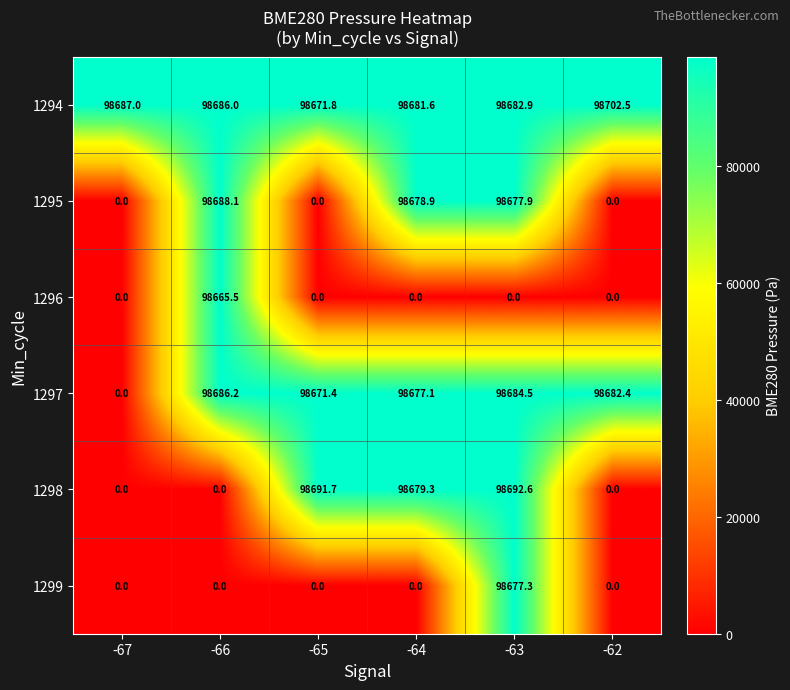

How many series are shown in this chart?

6